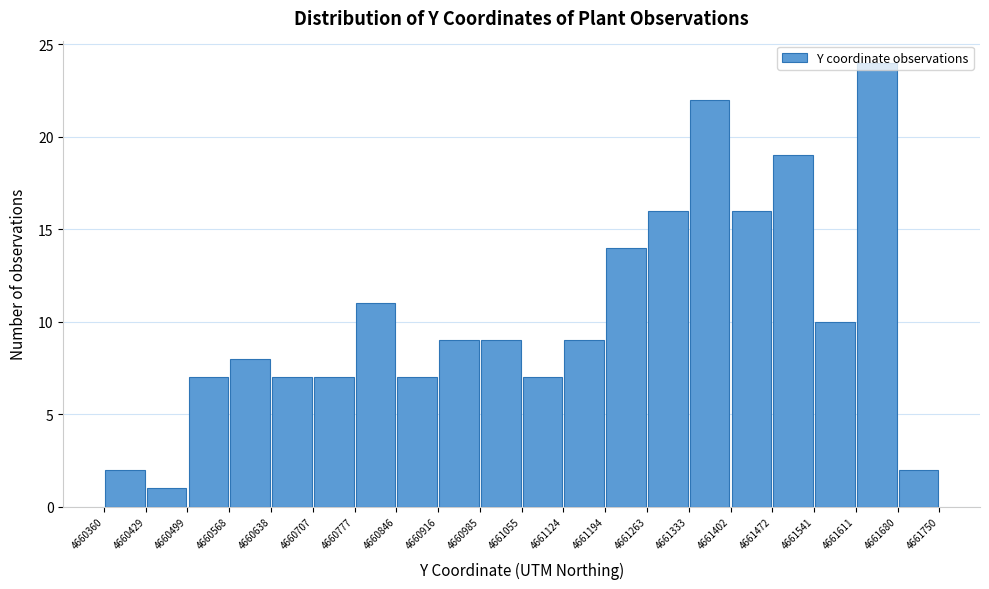

Reading left to right, list every bar in this chart as the range it spans on the x-axis followed by its height. The values are not printed on the chart, so give them approximately, as read against the axis.

4660360 to 4660429: 2
4660429 to 4660499: 1
4660499 to 4660568: 7
4660568 to 4660638: 8
4660638 to 4660707: 7
4660707 to 4660777: 7
4660777 to 4660846: 11
4660846 to 4660916: 7
4660916 to 4660985: 9
4660985 to 4661055: 9
4661055 to 4661124: 7
4661124 to 4661194: 9
4661194 to 4661263: 14
4661263 to 4661333: 16
4661333 to 4661402: 22
4661402 to 4661472: 16
4661472 to 4661541: 19
4661541 to 4661611: 10
4661611 to 4661680: 24
4661680 to 4661750: 2